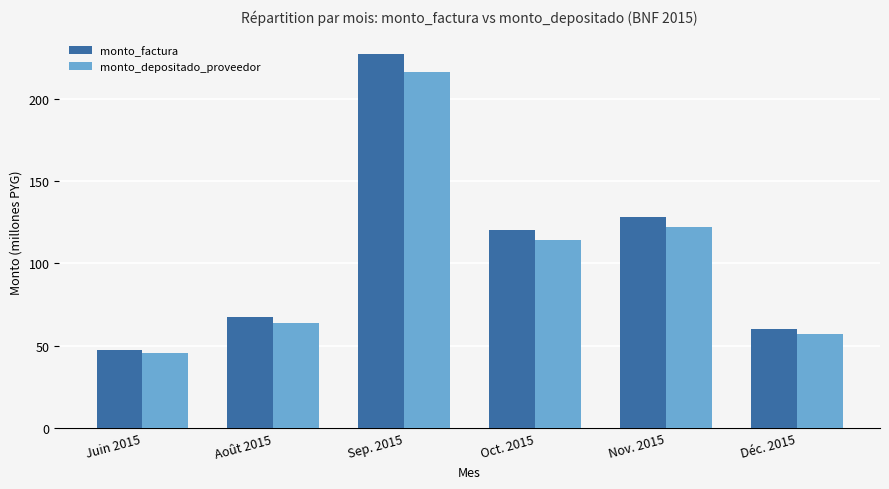

Where does the monto_depositado_proveedor series first go above 114?

Sep. 2015